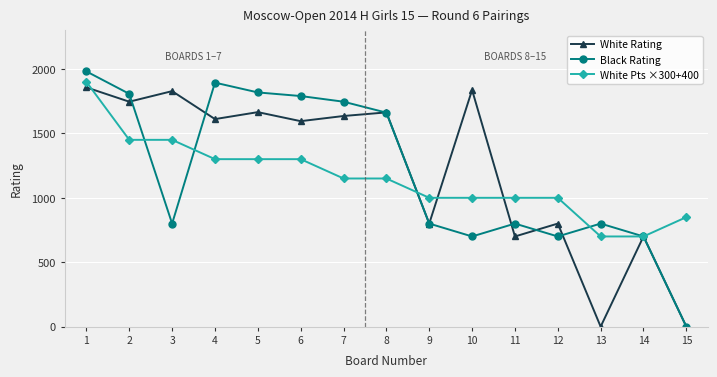

True or false: White Pts ×300+400 and Black Rating cross at least once.

True